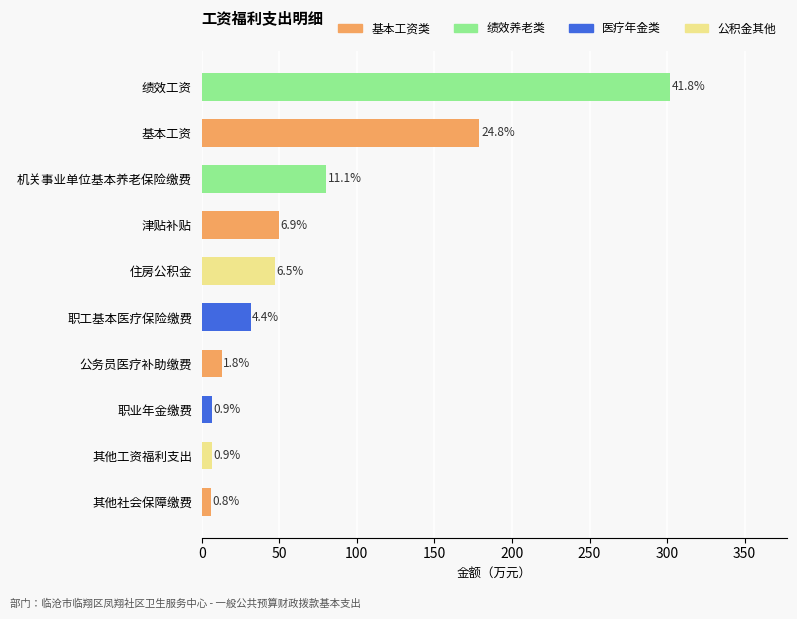

How many bars are there in total?

10